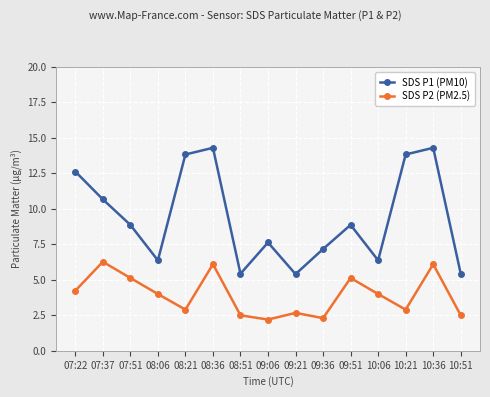

In SDS P1 (PM10), how many points are lower than both neighbors (excluding endpoints)?

4